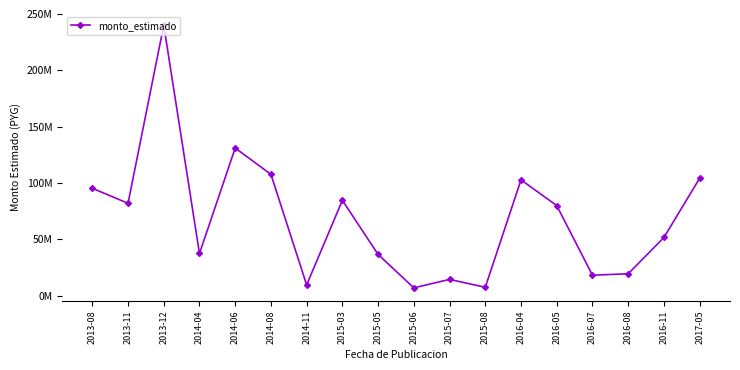

What is the label of the 4th point from the left?

2014-04